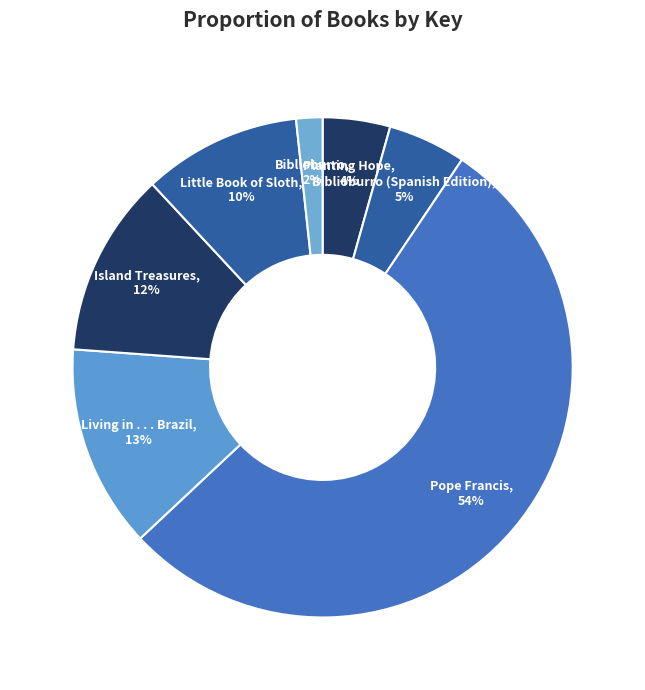

How many segments does this pie chart have?

7